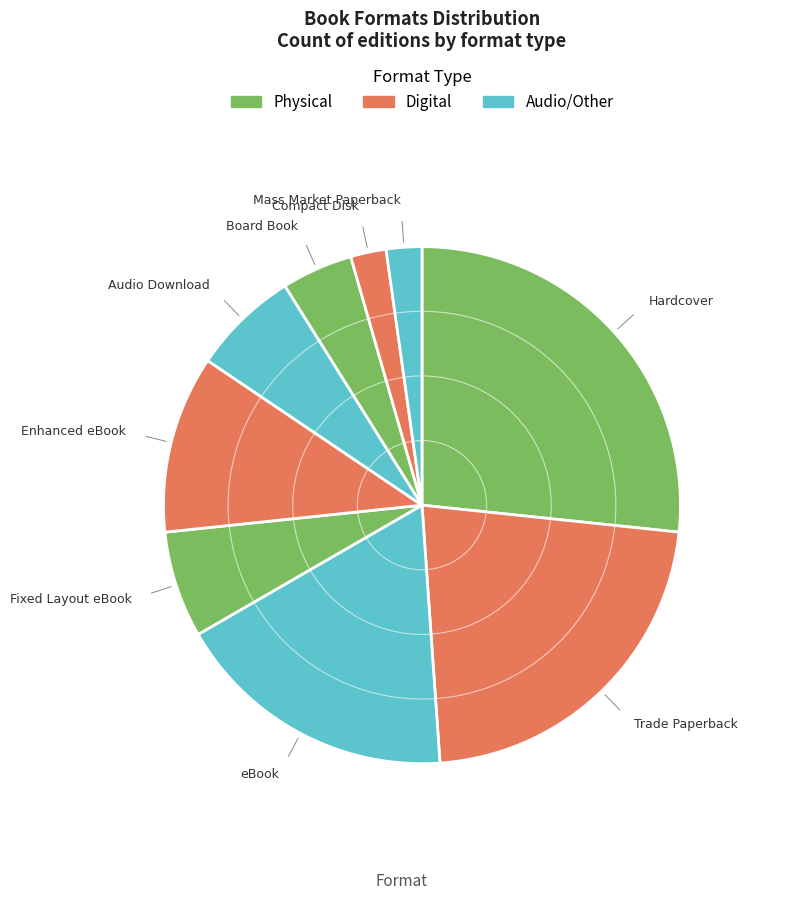

To the nearest percent, what is the difference between the largest and smallest slice percentages?

24%